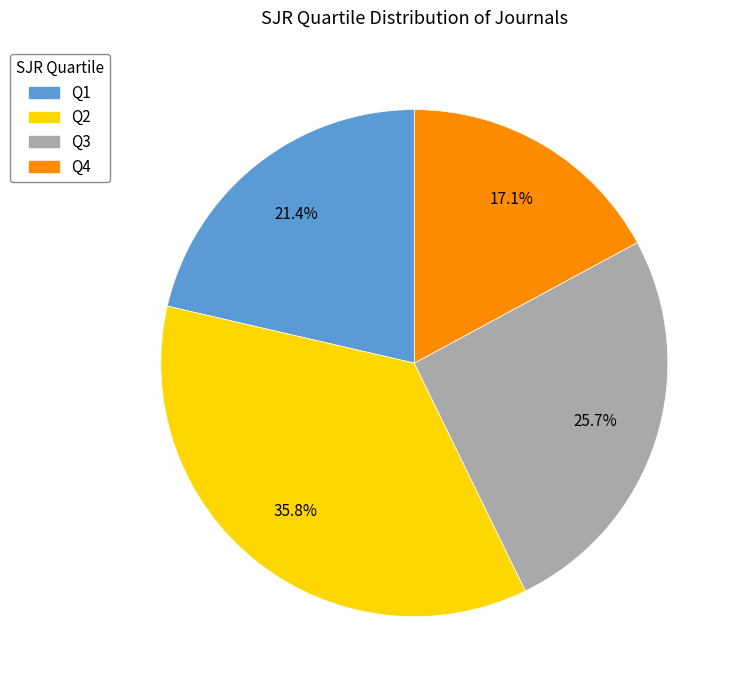

How many segments does this pie chart have?

4